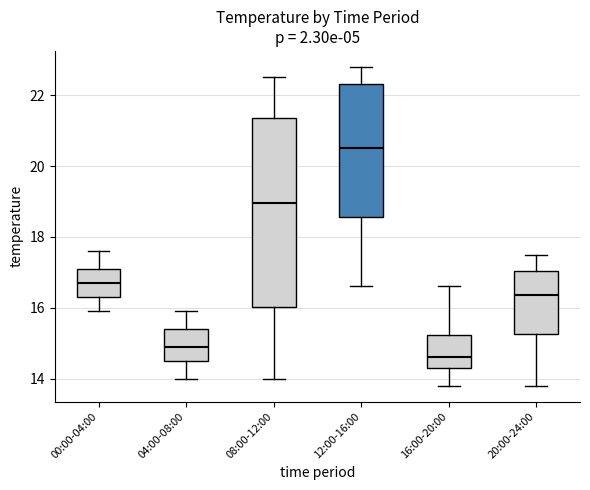

Where is the lower edge of the box for 00:00-04:00 on the y-axis? The values are not printed on the chart, so give them approximately, as read against the axis.

16.4